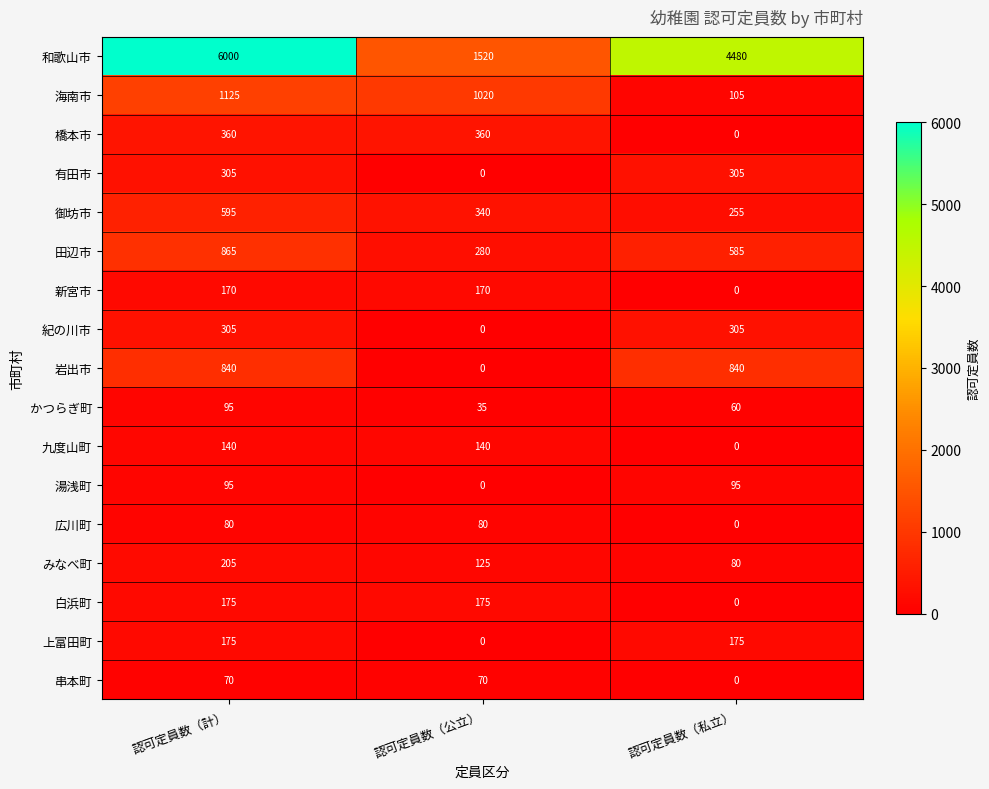

What is the spread (max minus min) of values at 認可定員数（計）?

5930